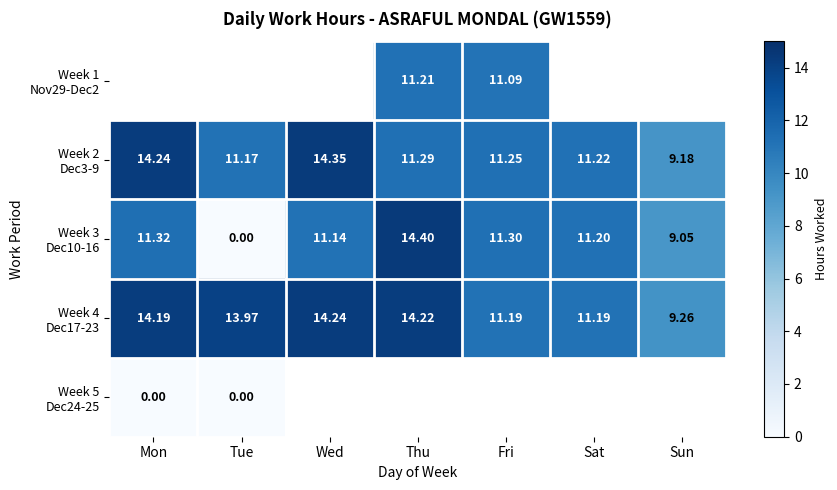

Which series has the largest total across all categories?

Week 4 Dec17-23